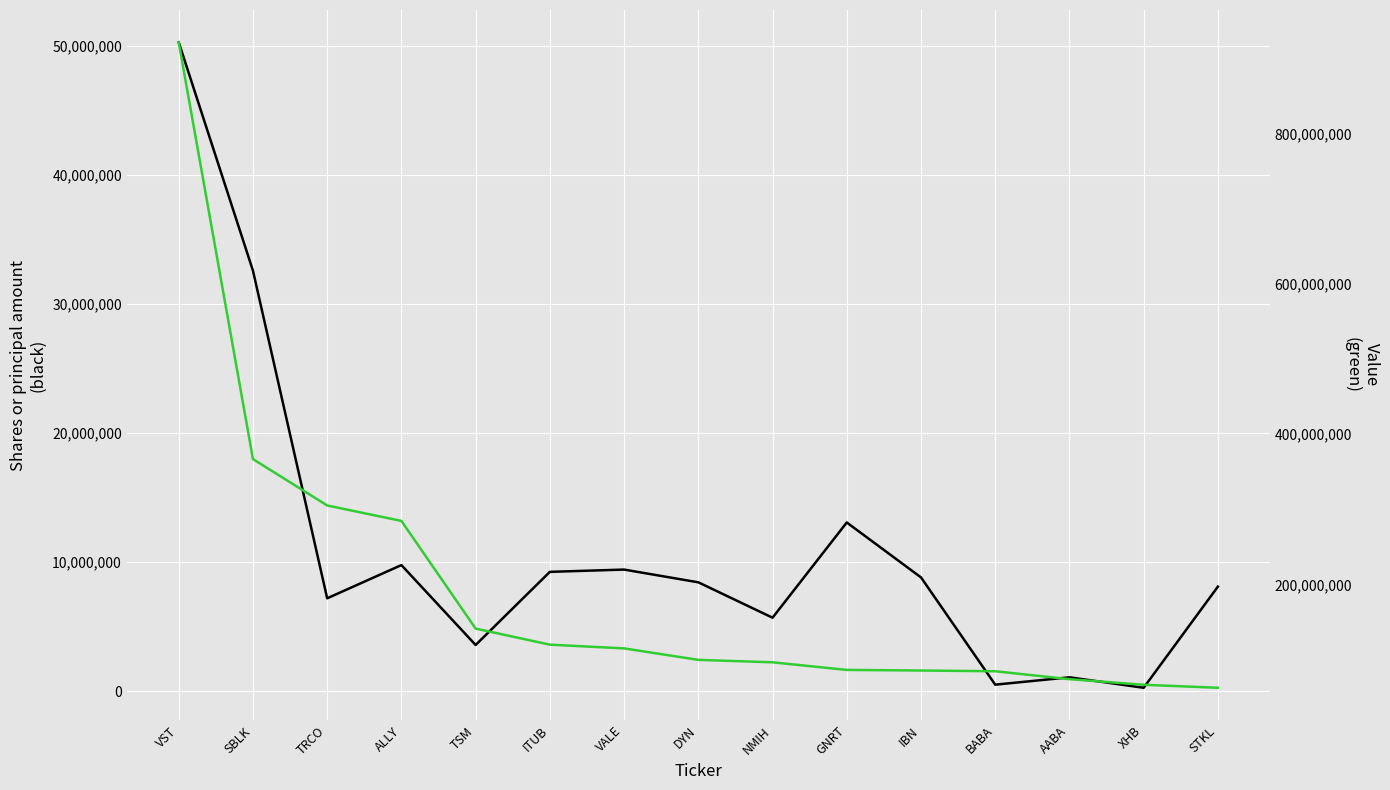

True or false: Value has a value of 99828000 at DYN.

True